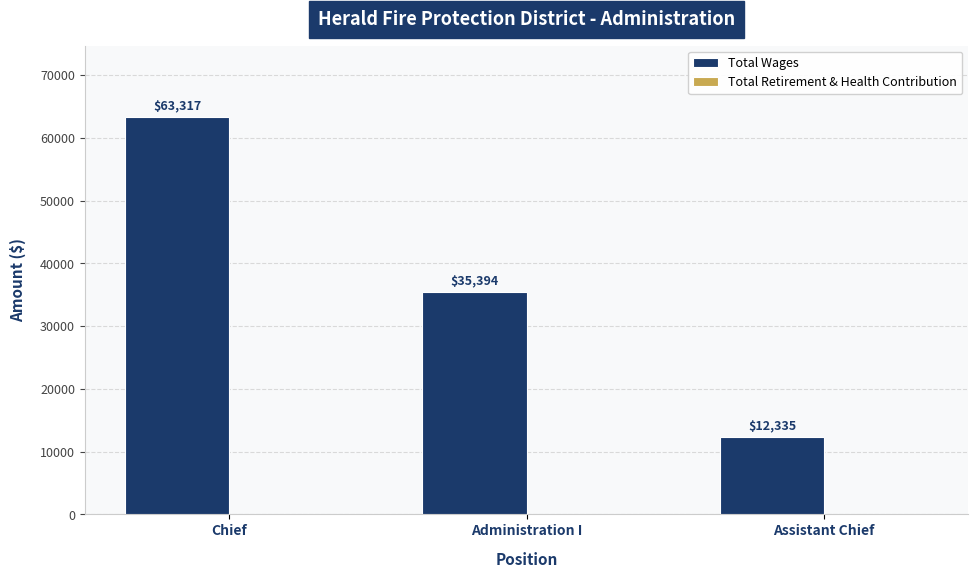

Reading right to left, transcribe all the data shown in this chart.

Assistant Chief=12335	Administration I=35394	Chief=63317